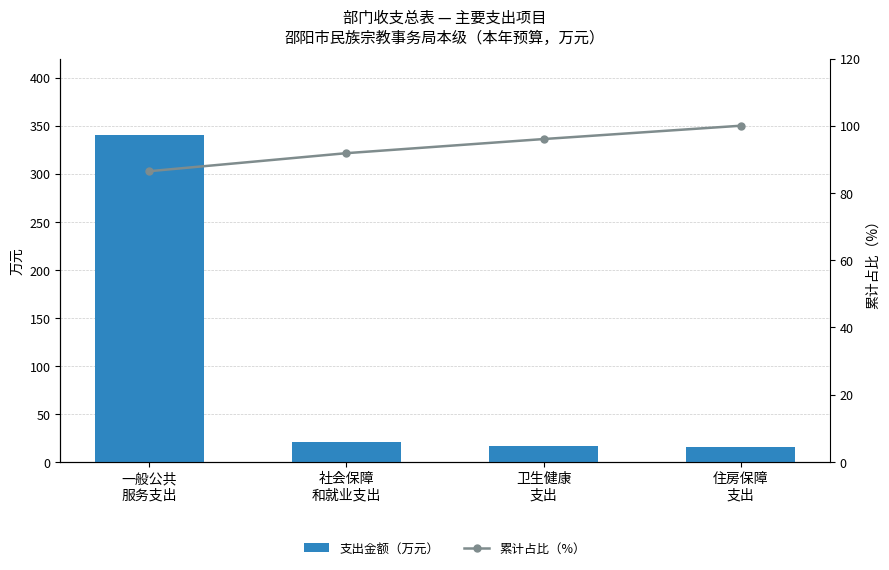

How many groups of bars are there?

4